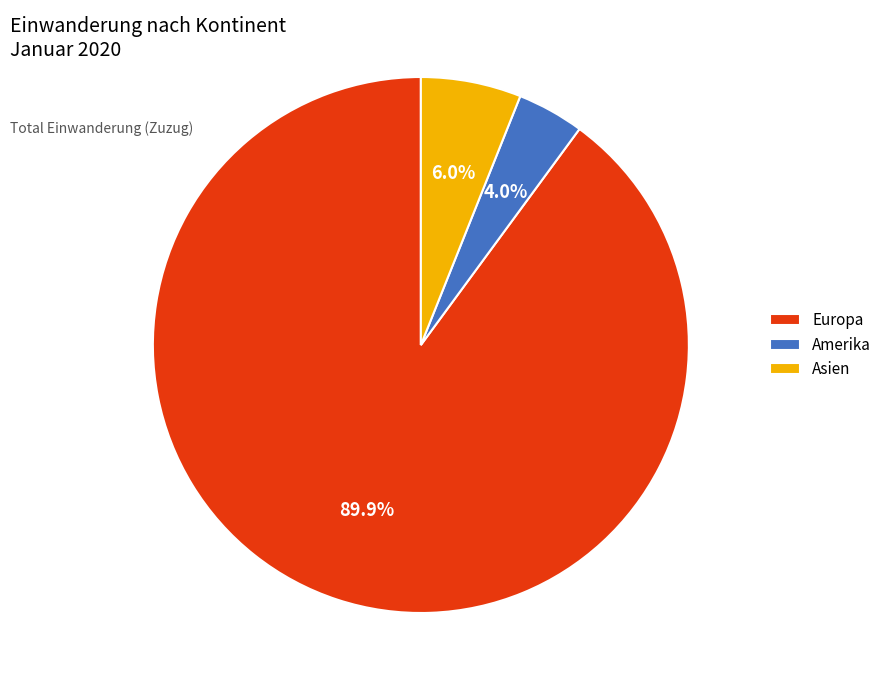

How many segments does this pie chart have?

3